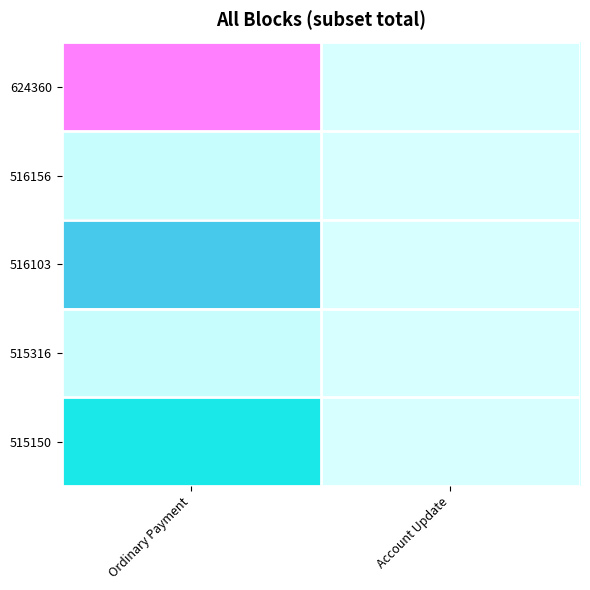

Reading right to left, extract all data points from this chart.

624360: Account Update=0	Ordinary Payment=2500
516156: Account Update=0	Ordinary Payment=98
516103: Account Update=0	Ordinary Payment=1600
515316: Account Update=1	Ordinary Payment=98
515150: Account Update=0	Ordinary Payment=1100